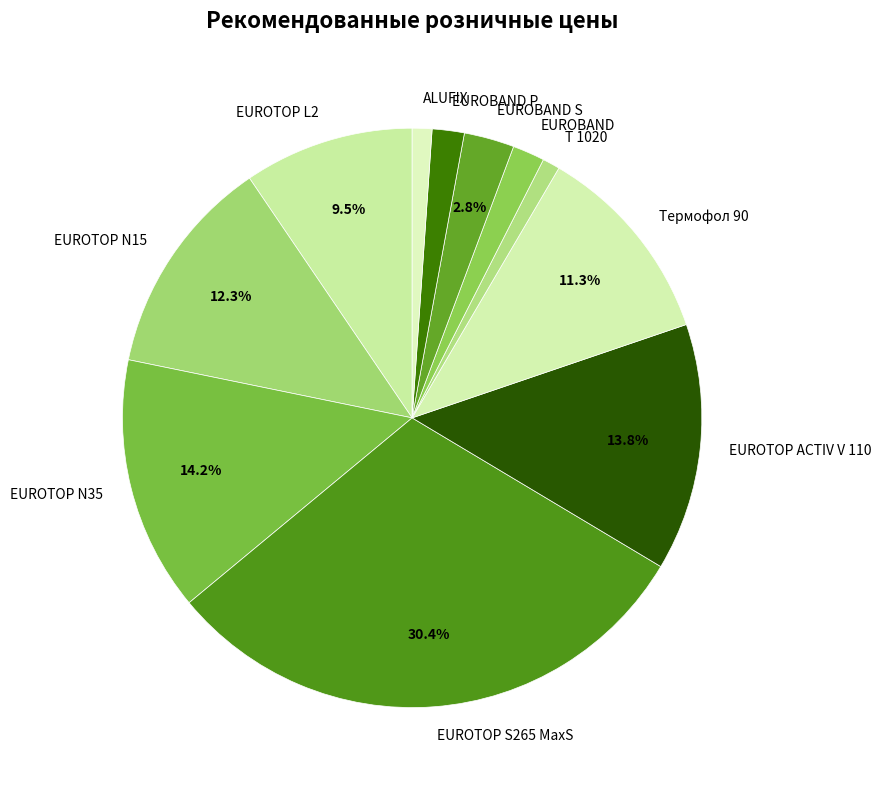

Is the sum of EUROTOP L2 and Т 1020 greater than half?

No